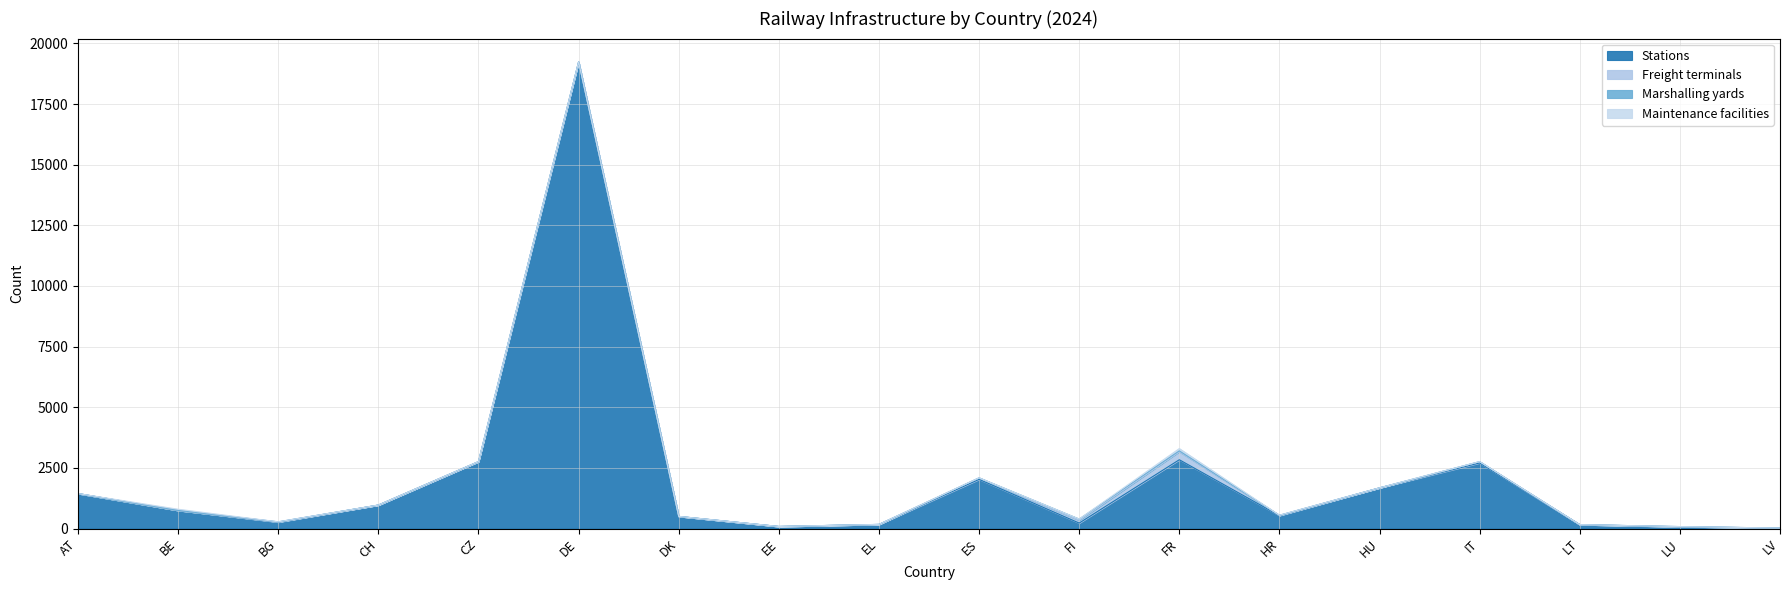

How many times do Marshalling yards and Freight terminals cross each other?

2